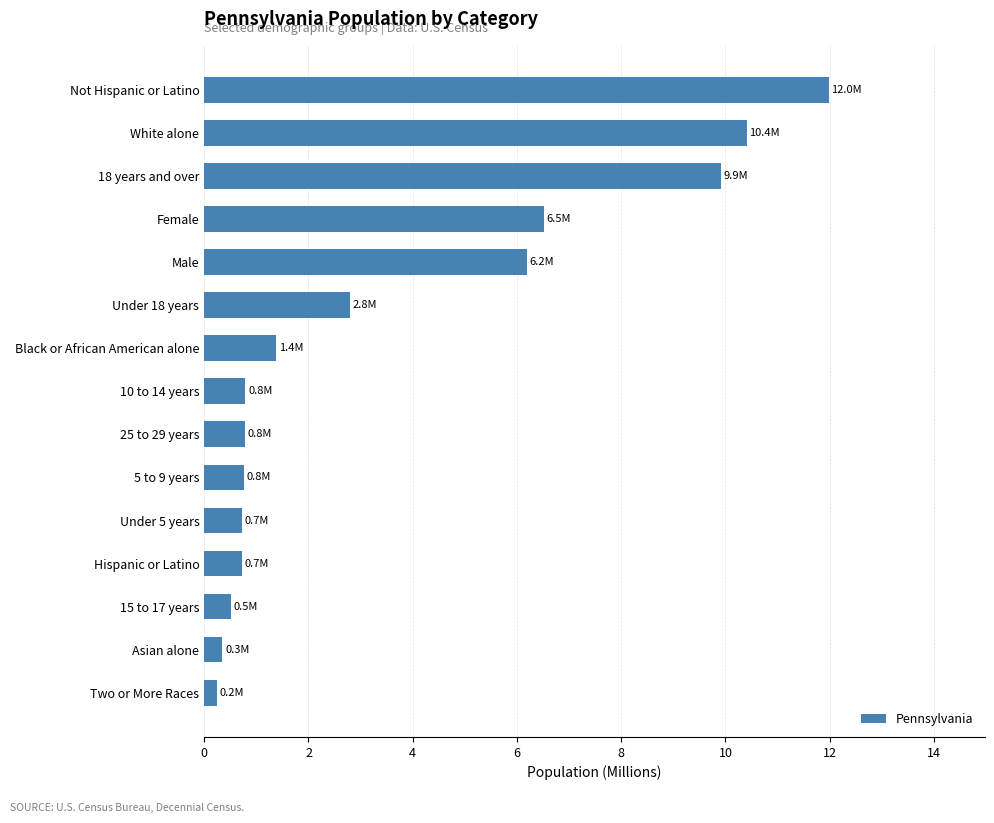

What is the label of the 5th bar from the top?

Male